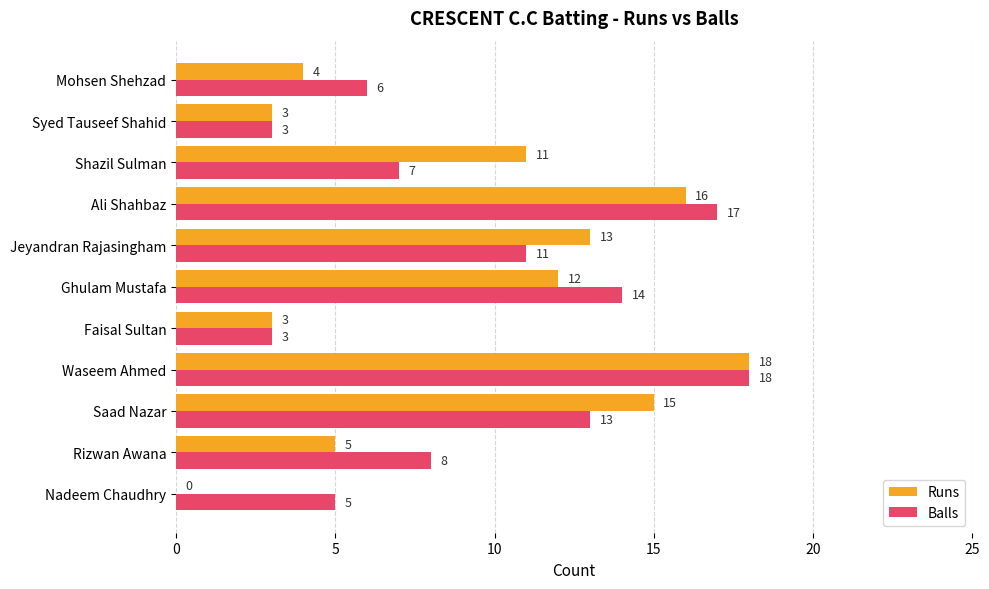

Which label corresponds to the largest value in the chart?

Waseem Ahmed